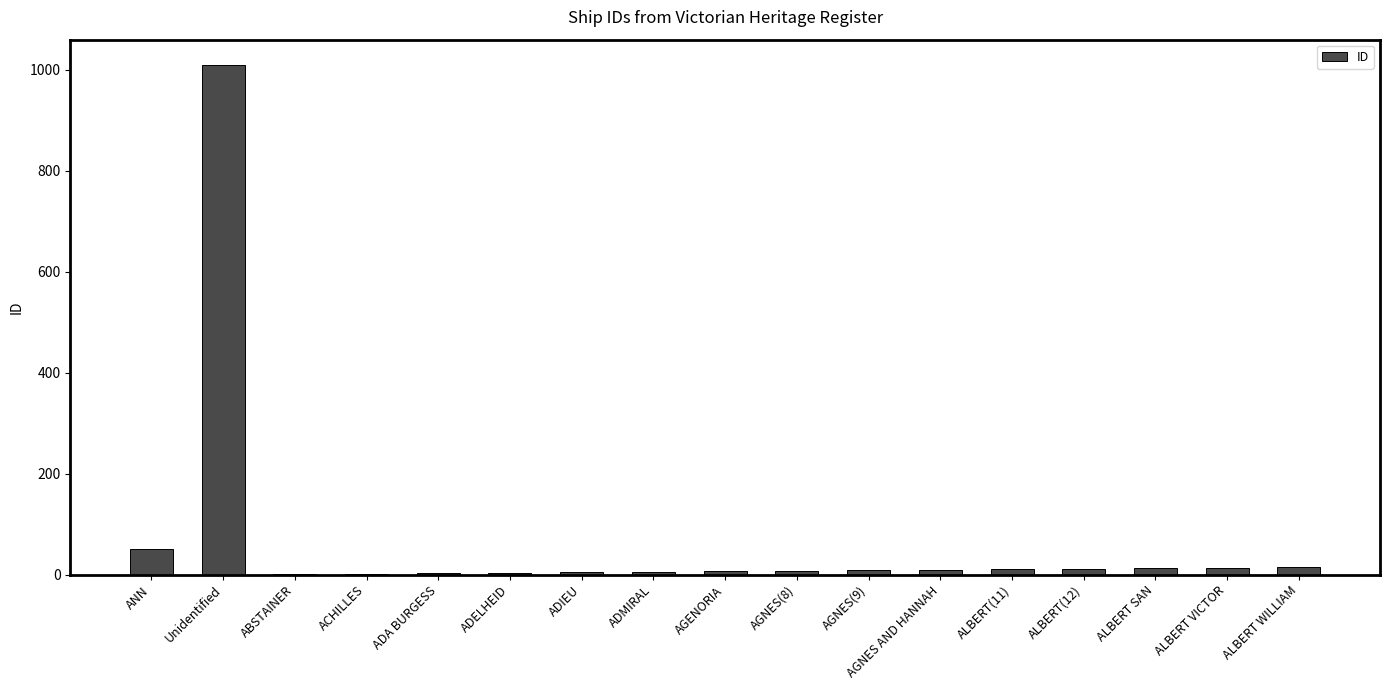

How many categories are shown in the chart?

17